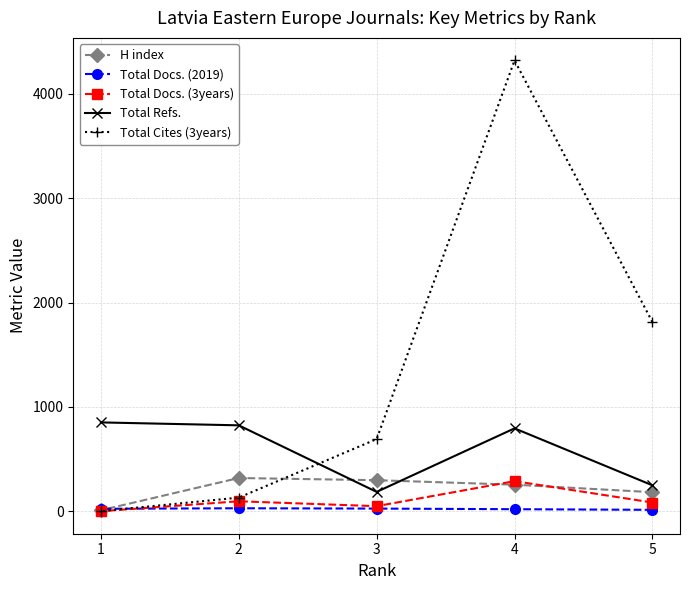

At which label does Total Docs. (2019) reach its minimum?

5